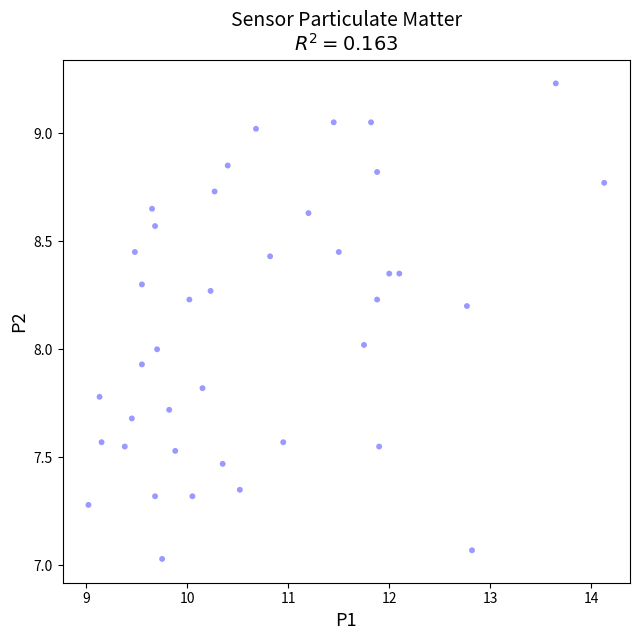

What is the range of X values (max minus min)?

5.1